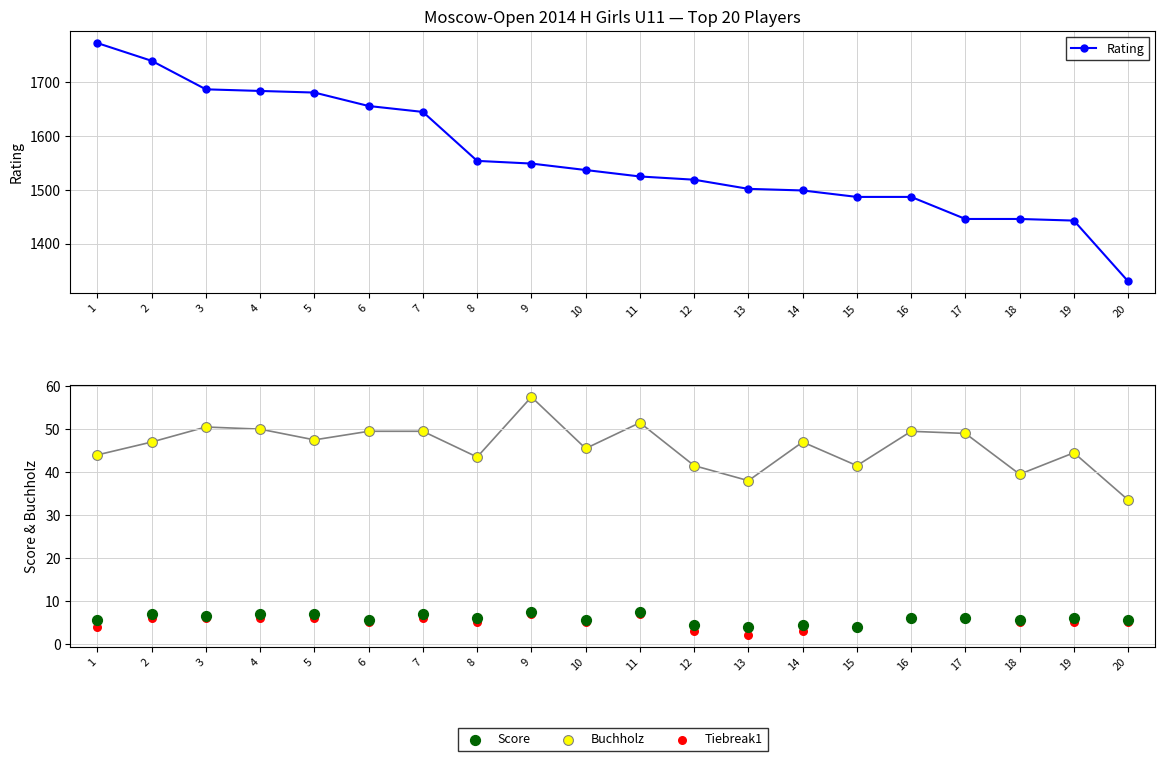

At which category is the sum across all series the highest?

1